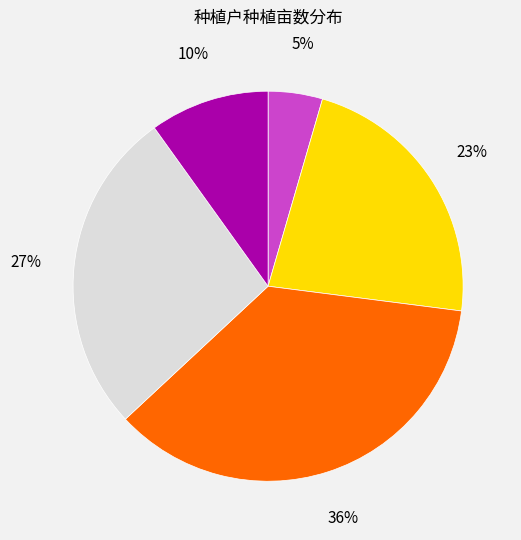

Is there any slice that represents more than half of the pie?

No